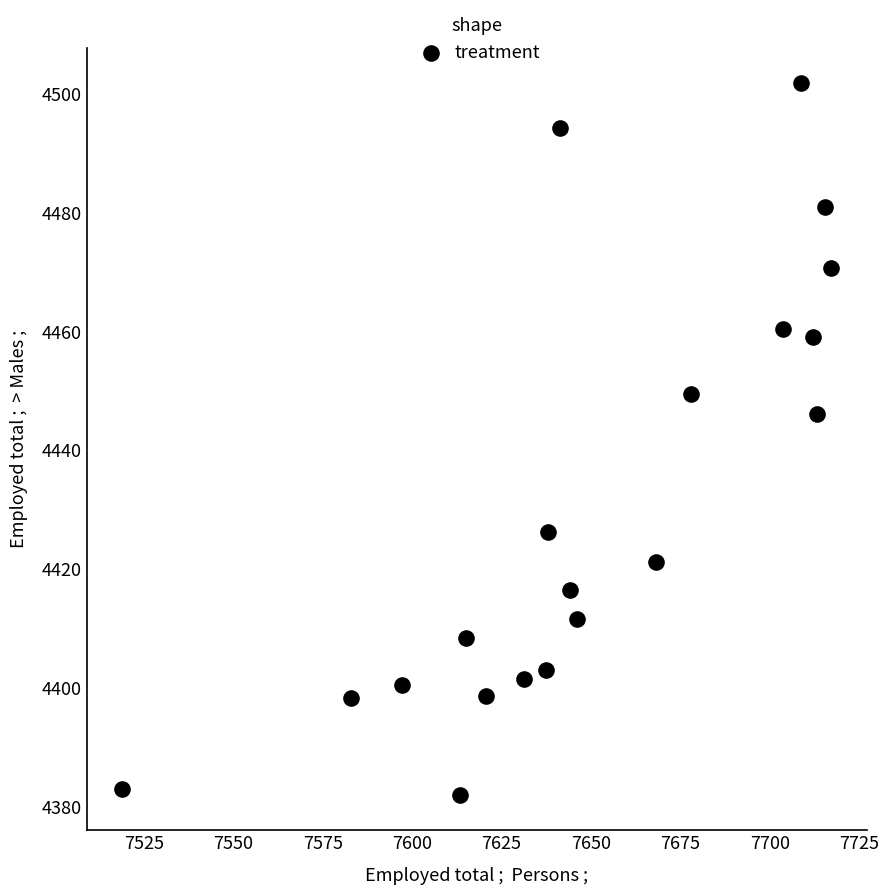

What is the range of X values (max minus min)?

198.3